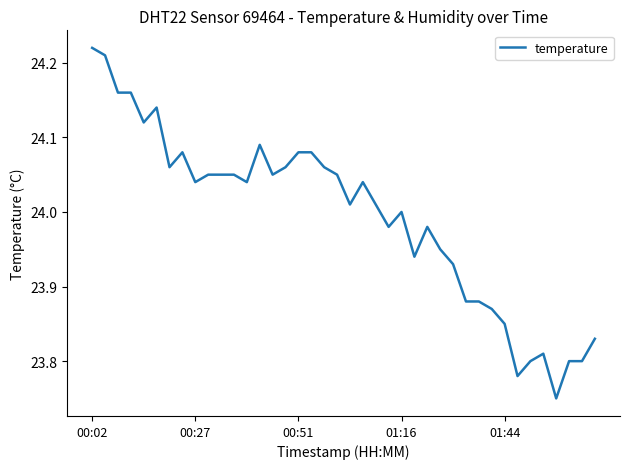

Does the chart have visible grid lines?

No